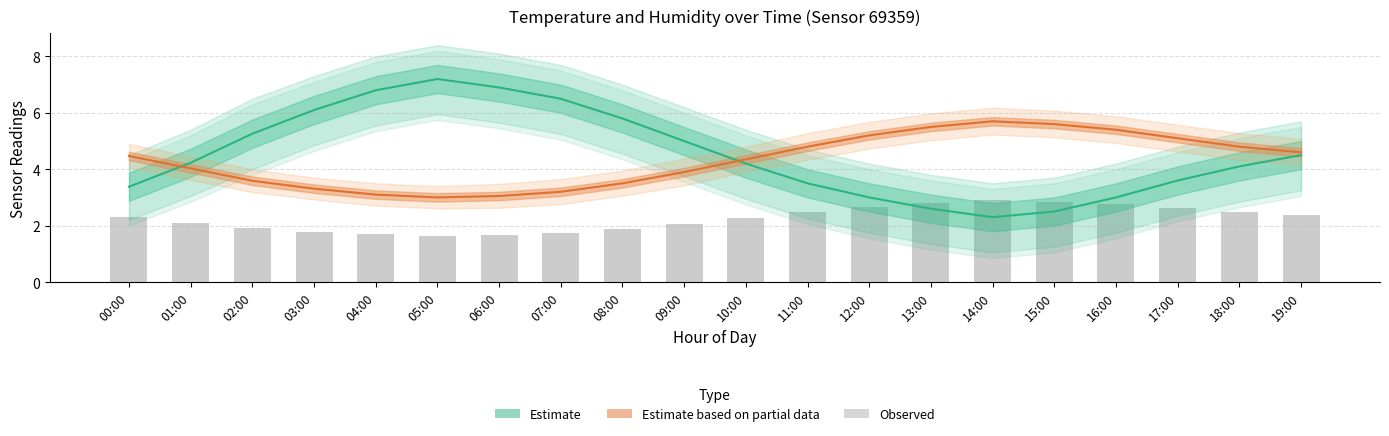

What is the maximum value for humidity (Estimate)?

7.2